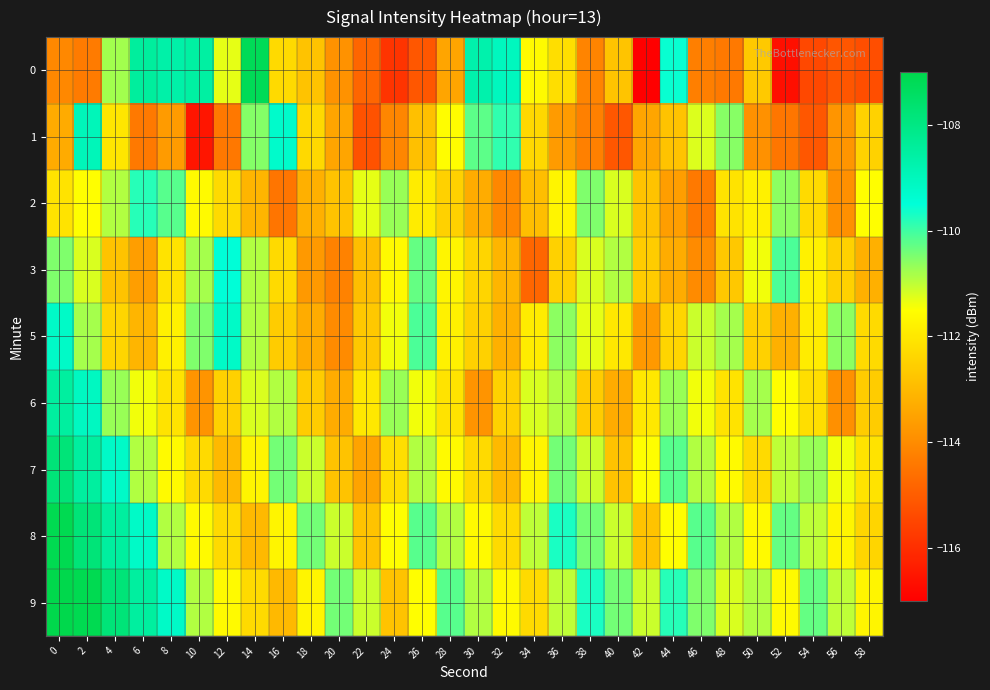

At 48, list the series in order from smallest to largest.

0, 3, 2, 6, 7, 9, 8, 5, 1